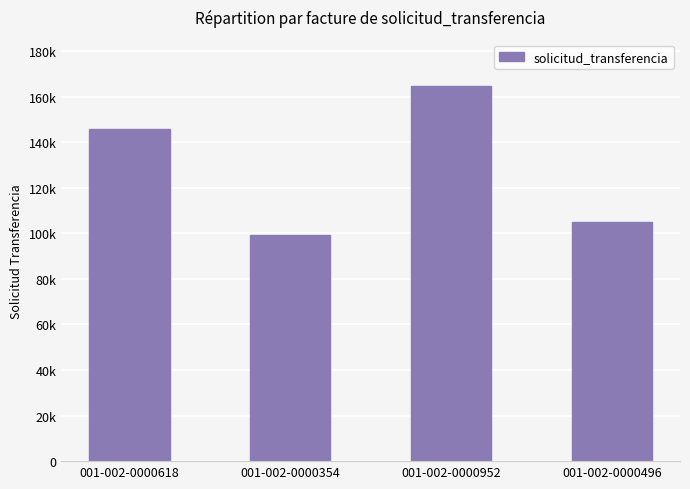

The value at 001-002-0000618 is 202459. True or false?

False